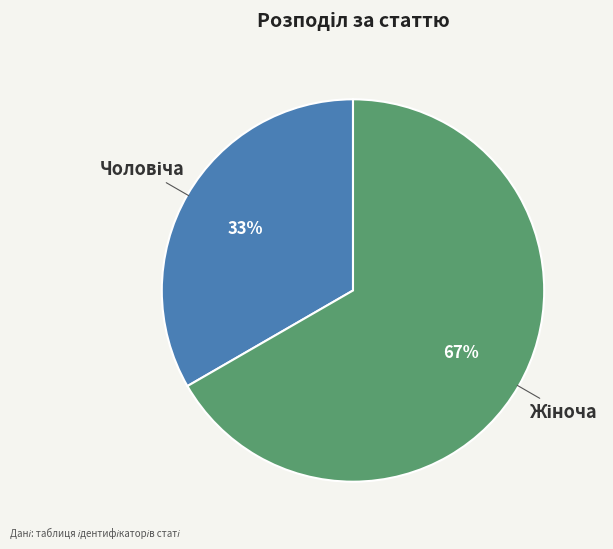

Does any single category account for the majority?

Yes